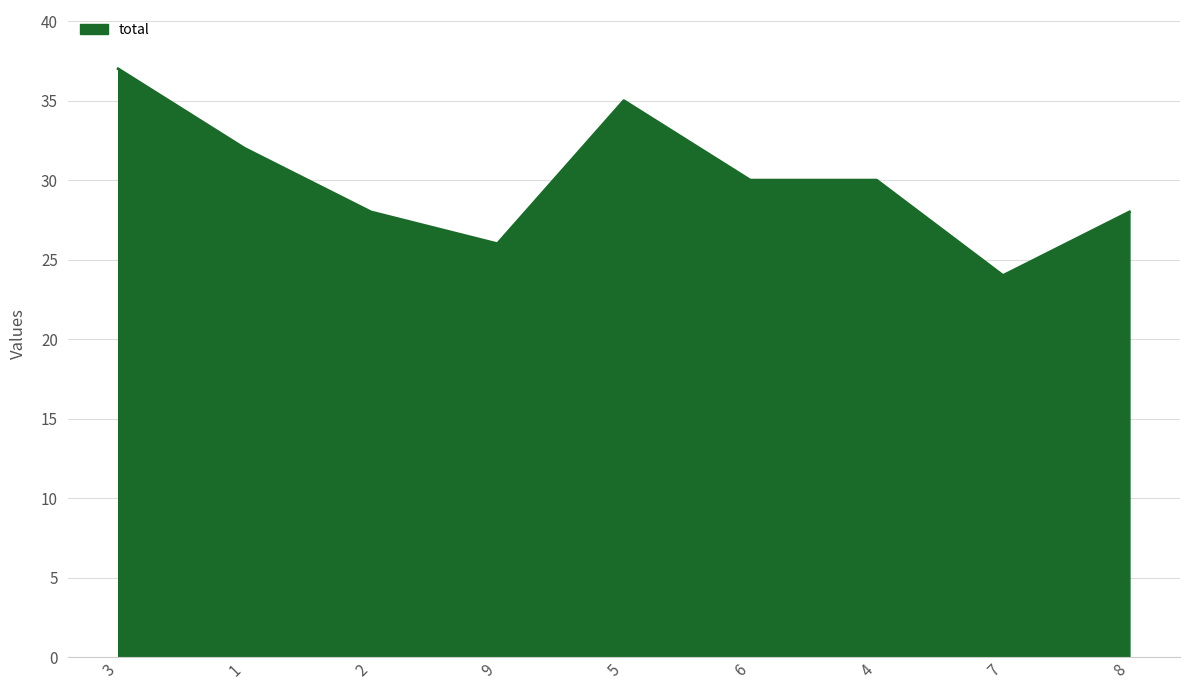

The chart shows a value of 30 at 6. True or false?

True